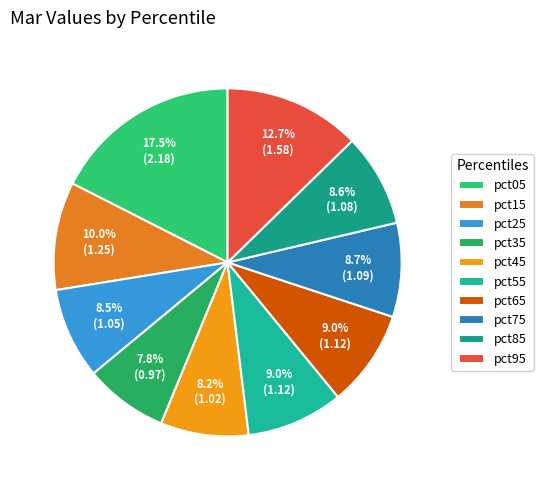

Is it true that pct45 is 8% of the pie?

True